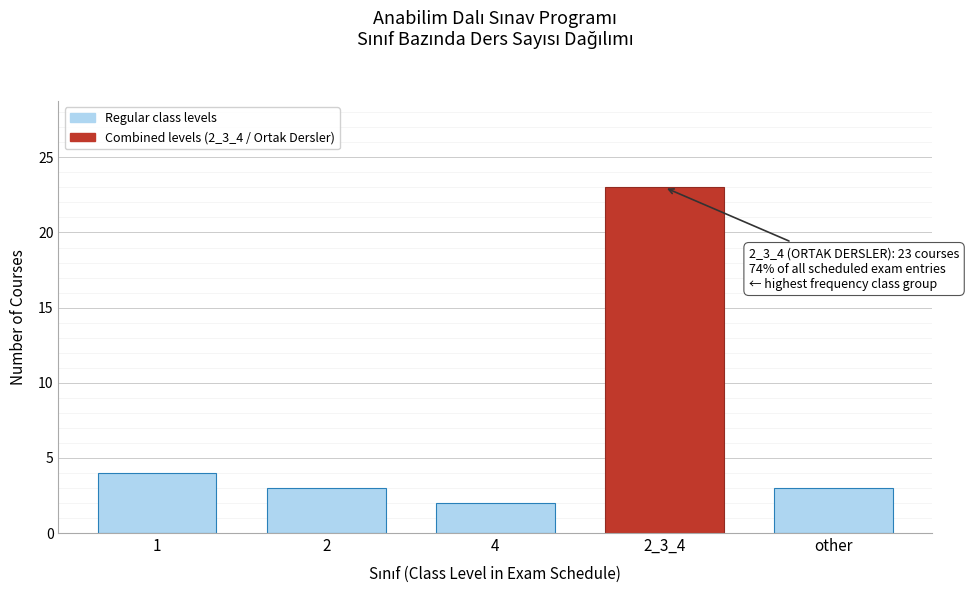

Reading right to left, list all the values displayed in this chart.

3	23	2	3	4